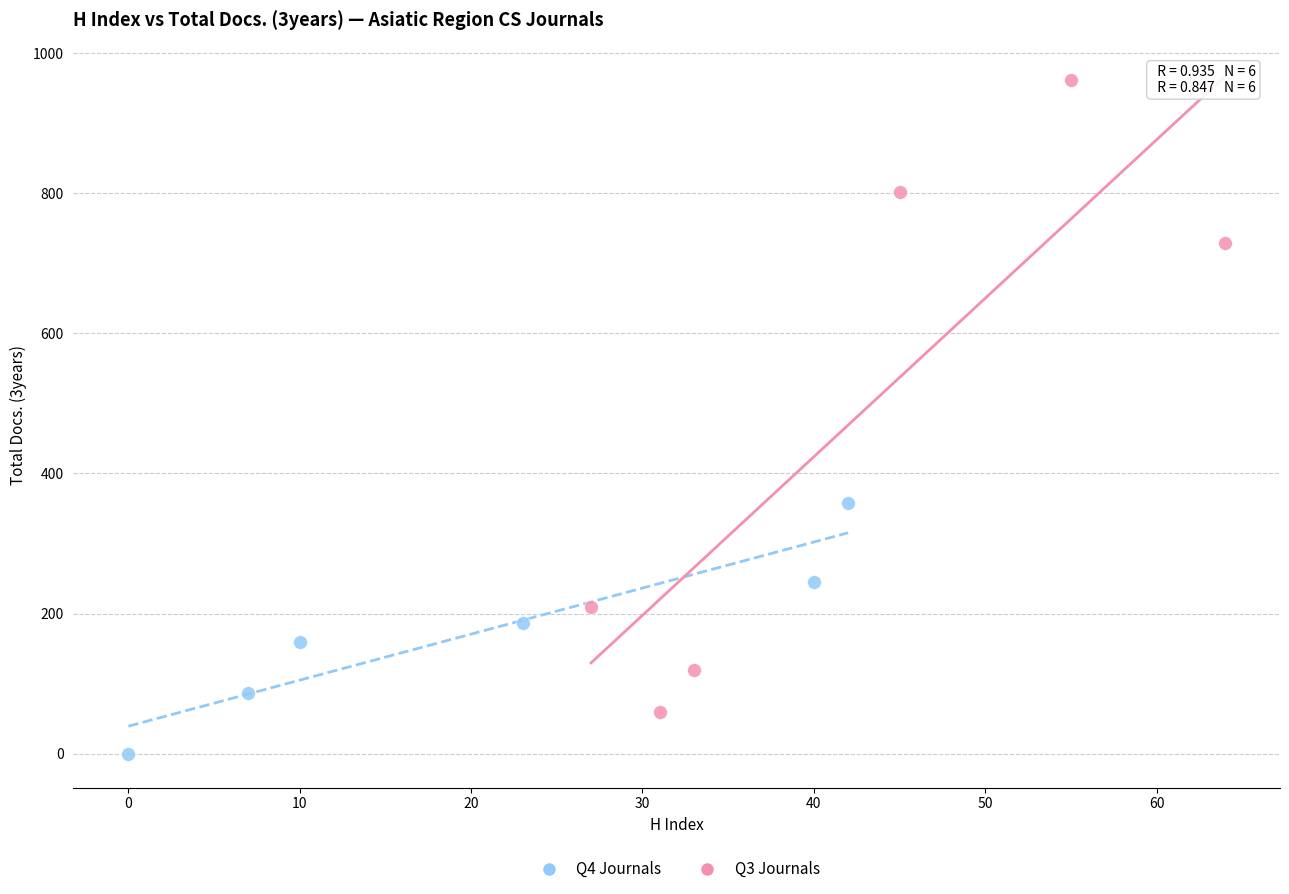

Which series contains the lowest Y value?

Q4 Journals